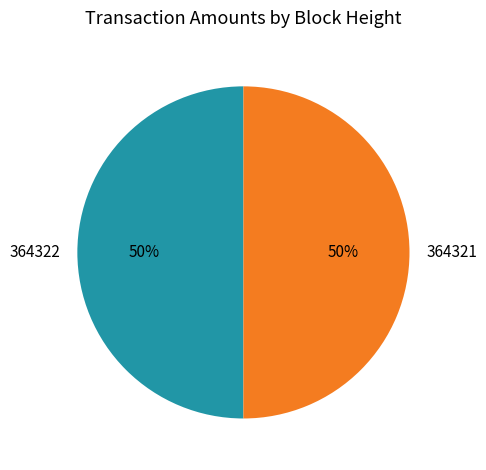

Do 364322 and 364321 together represent more than half of the pie?

Yes